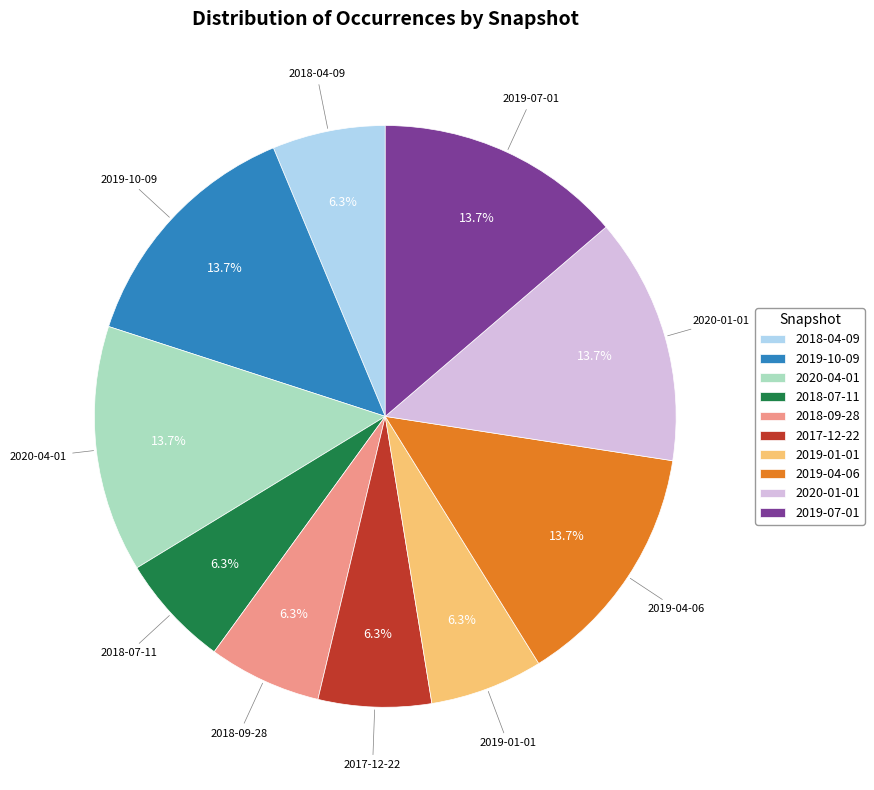

Is it true that 2019-10-09 is 14% of the pie?

True